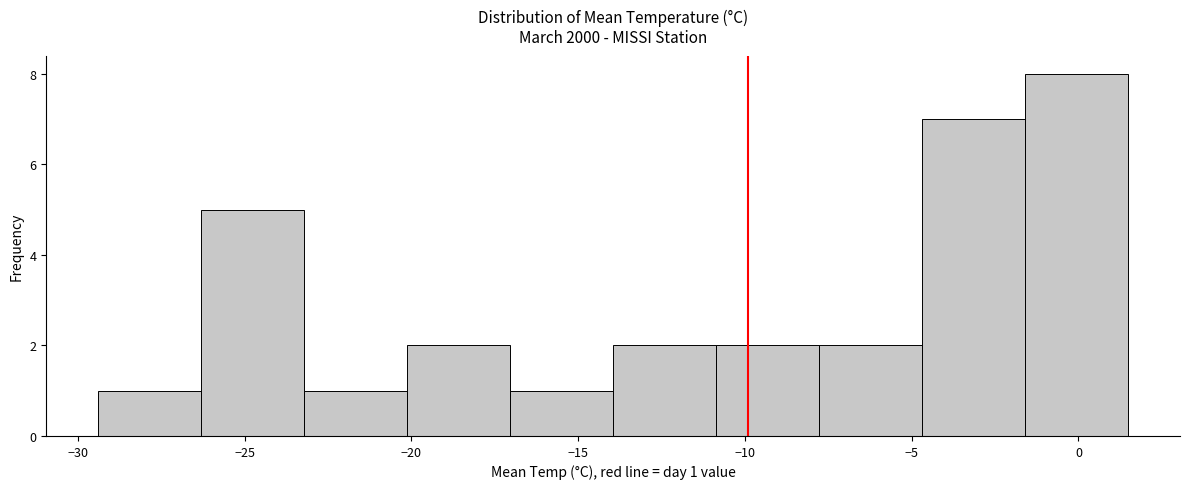

Which range on the x-axis has the tallest bar?

-1.5 to 1.5